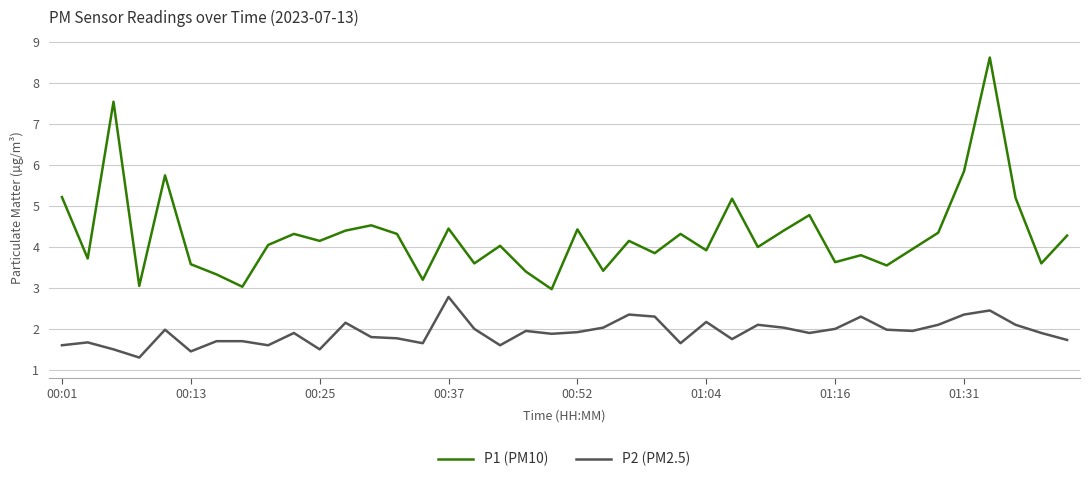

What is the difference between the maximum and minimum values in the P1 (PM10) series?

5.7